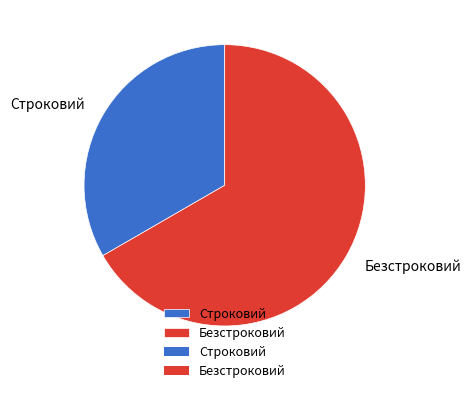

To the nearest percent, what is the average slice percentage?

50%